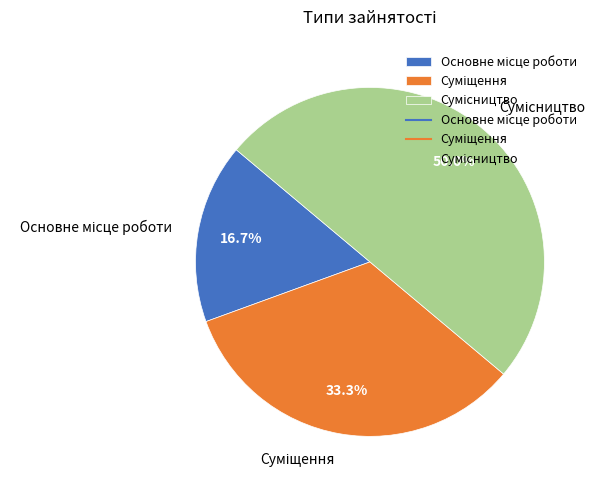

Is there any slice that represents more than half of the pie?

No